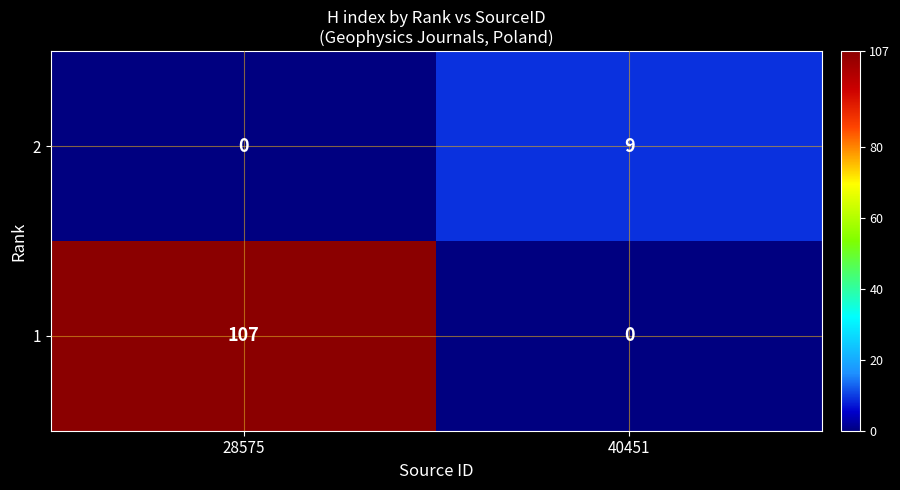

What is the approximate value of 1 at 28575?

107